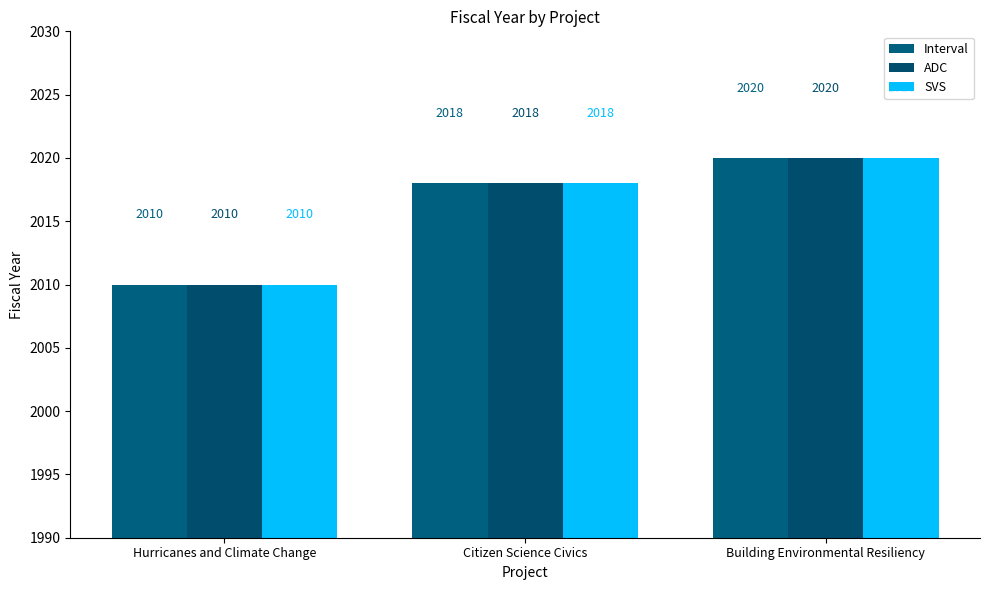

At how many categories does at least one series exceed 2013?

2